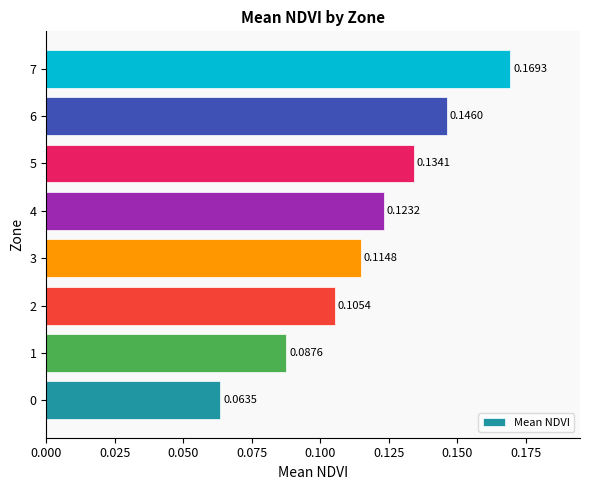

What is the sum of the values at 3 and 7?

0.3